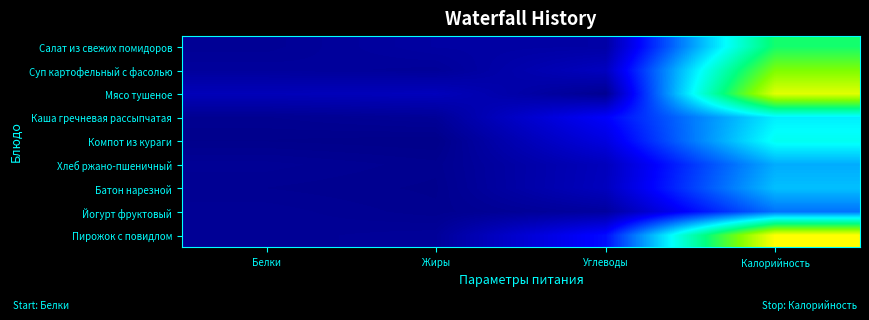

Which has a higher value, Жиры or Углеводы?

Углеводы